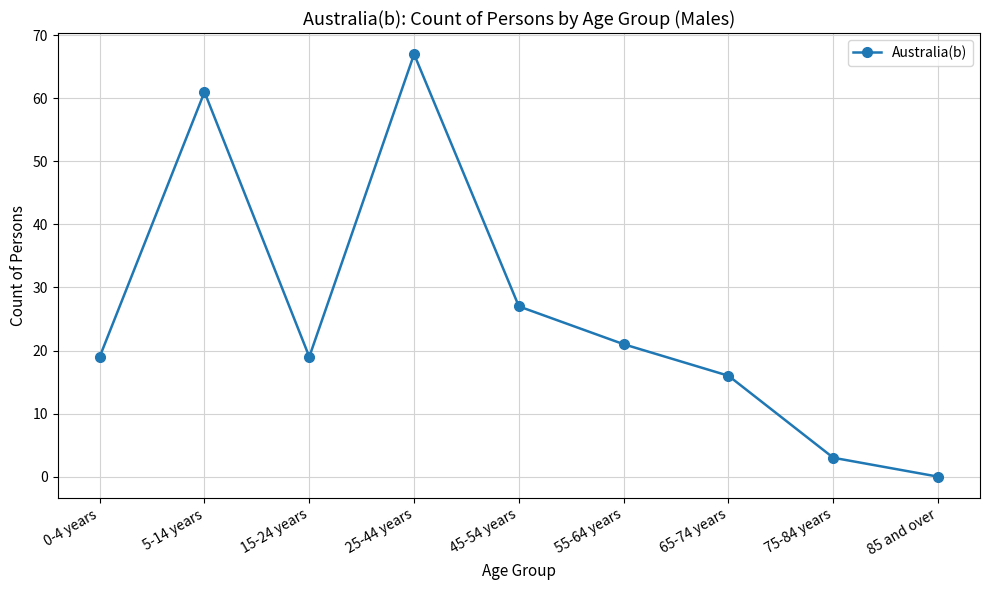

Reading right to left, transcribe all the data shown in this chart.

85 and over=0	75-84 years=3	65-74 years=16	55-64 years=21	45-54 years=27	25-44 years=67	15-24 years=19	5-14 years=61	0-4 years=19